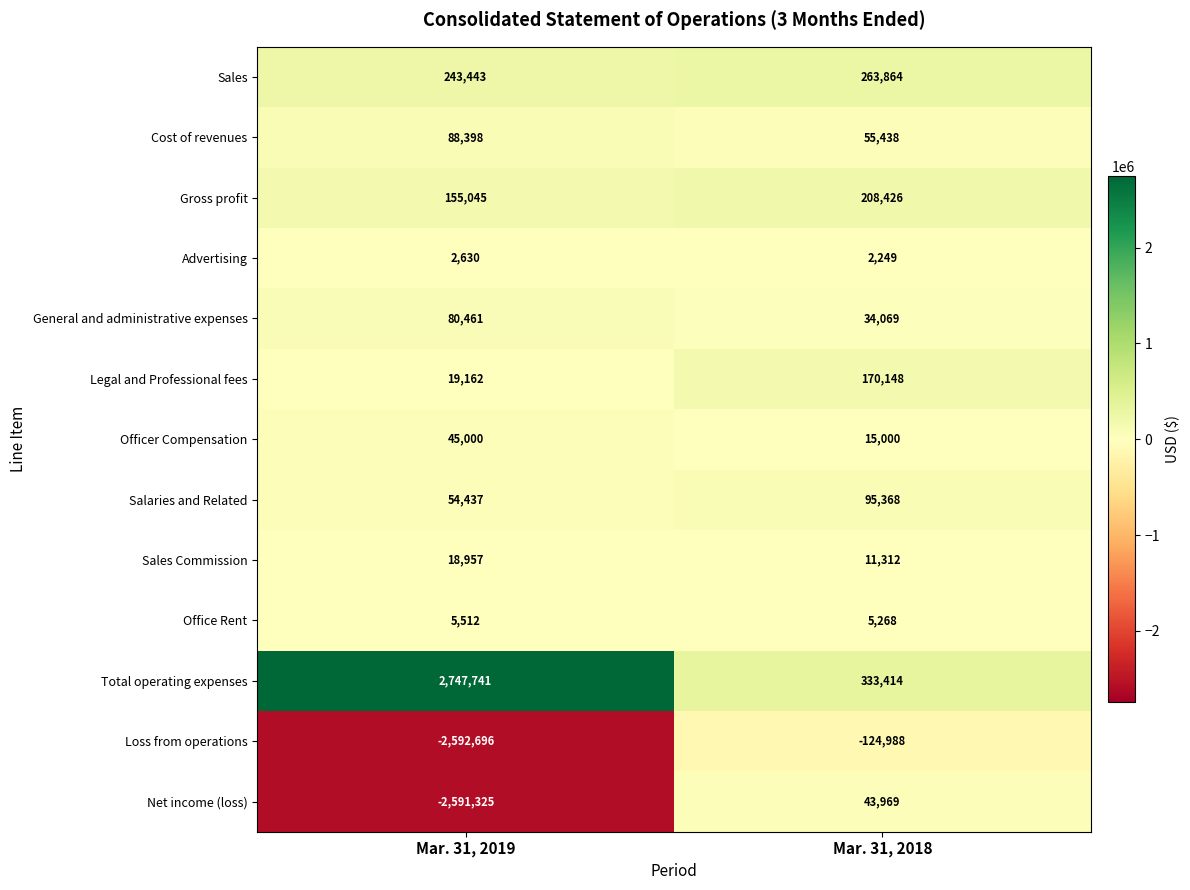

What is the total value across all series at Mar. 31, 2018?

1113537